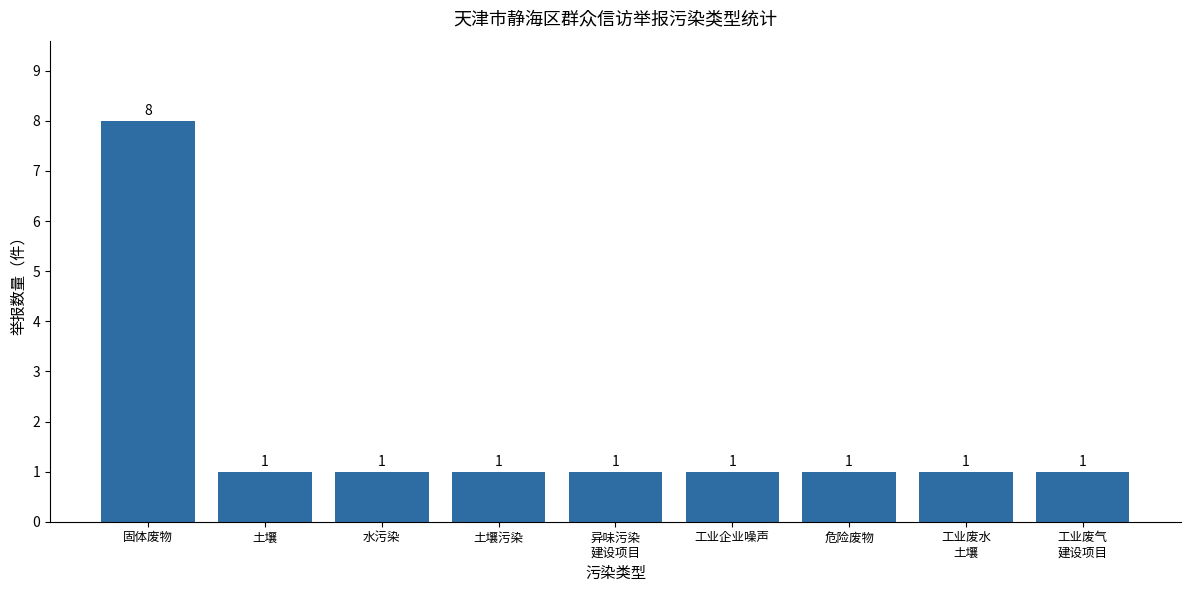

Is it true that the value at 水污染 is 1?

True